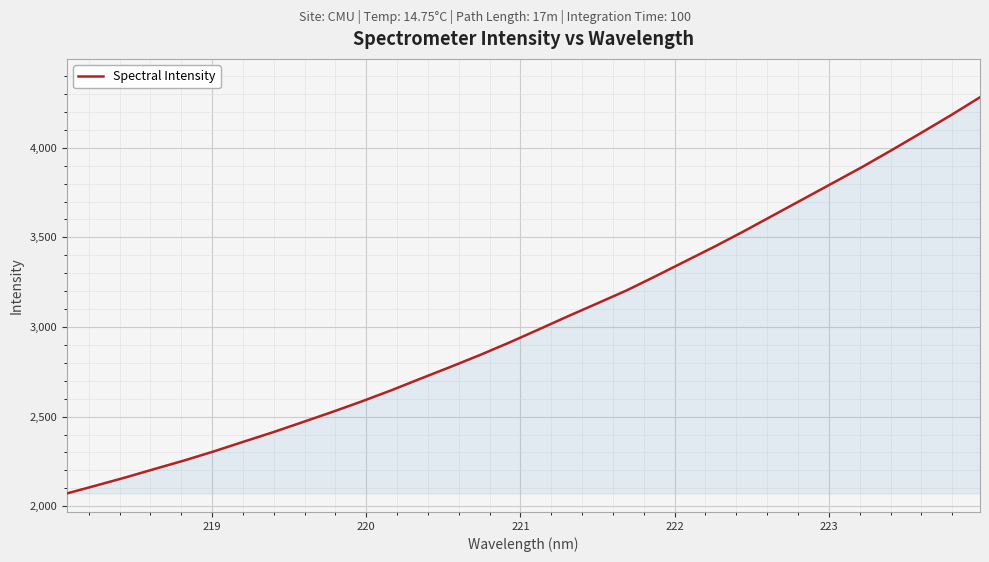

What is the difference between the maximum and minimum values?

2210.0